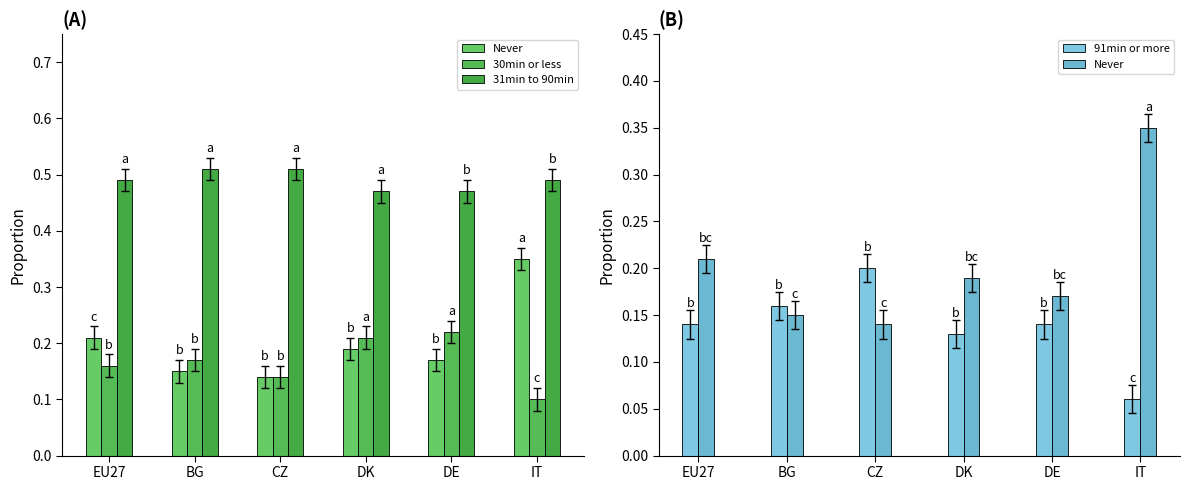

What is the value of the 91min or more bar at the 2nd from the left?

0.2